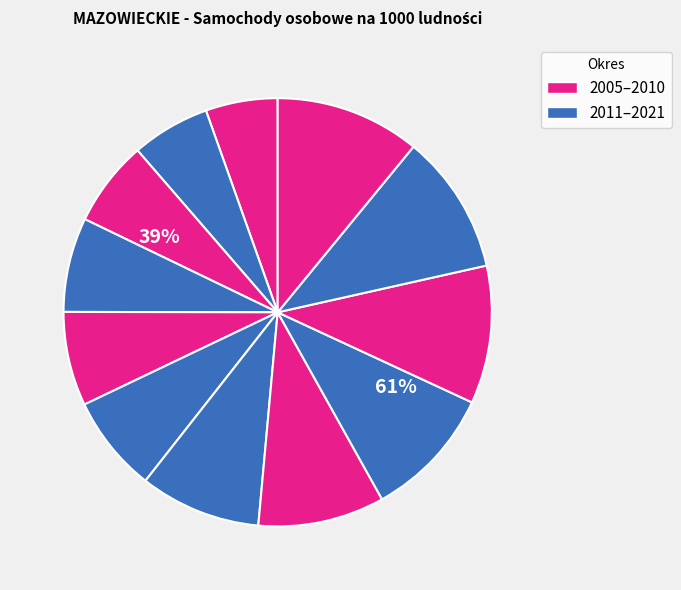

What is the smallest slice in the pie chart?

2005